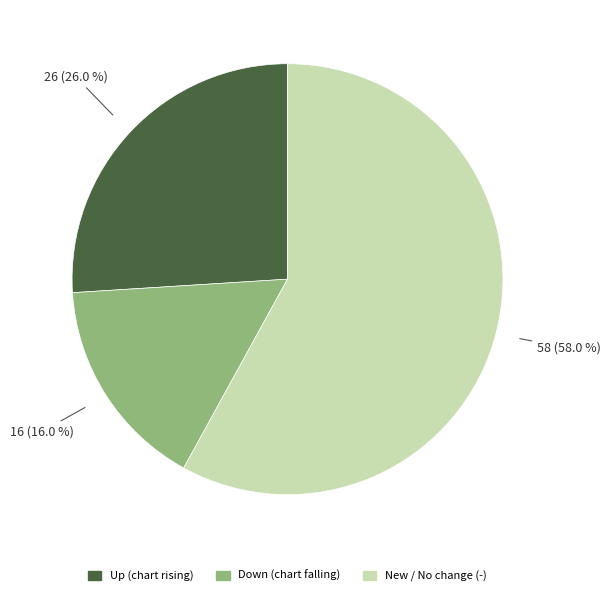

Is there any slice that represents more than half of the pie?

Yes